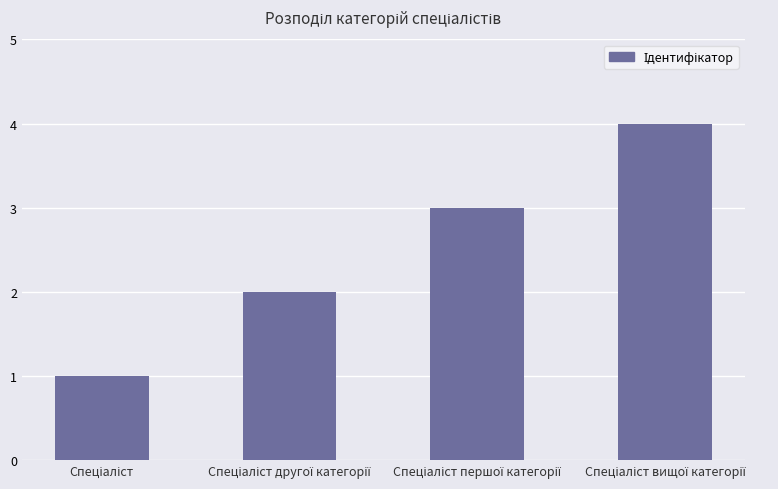

What is the greatest value displayed?

4